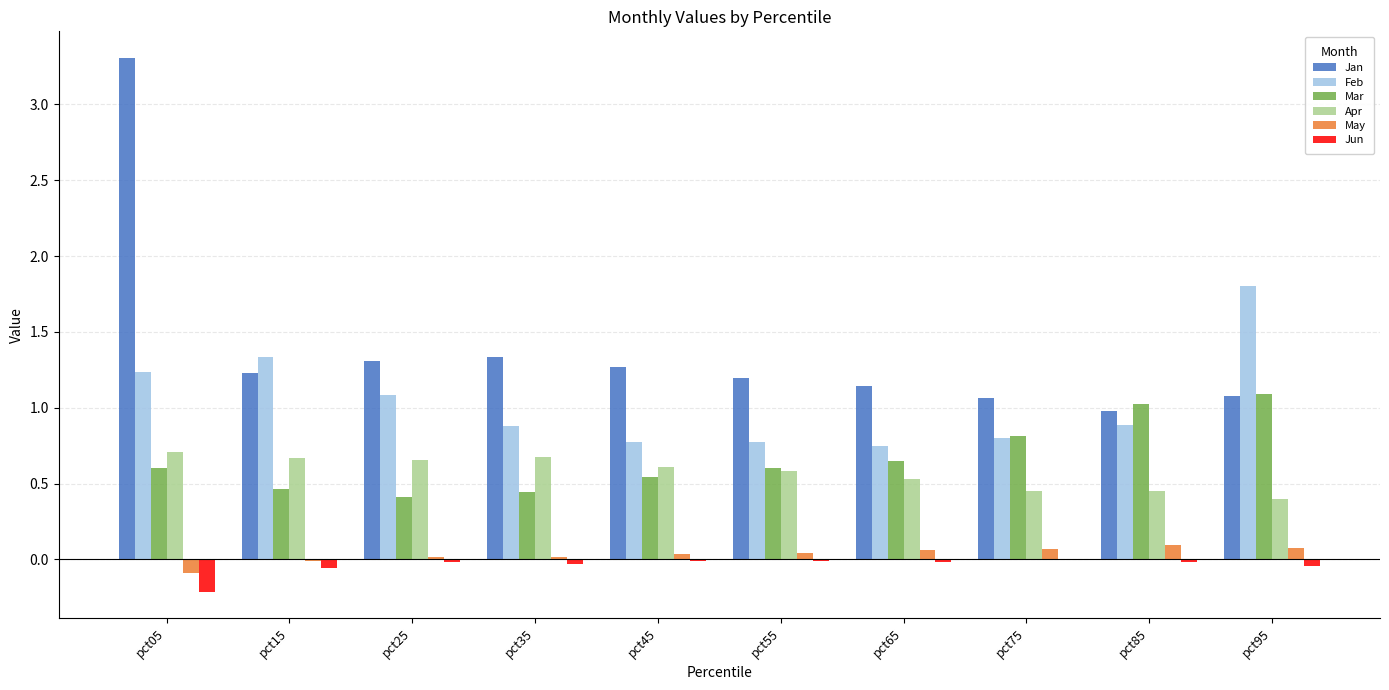

The value of Mar at pct45 is 0.5. True or false?

True